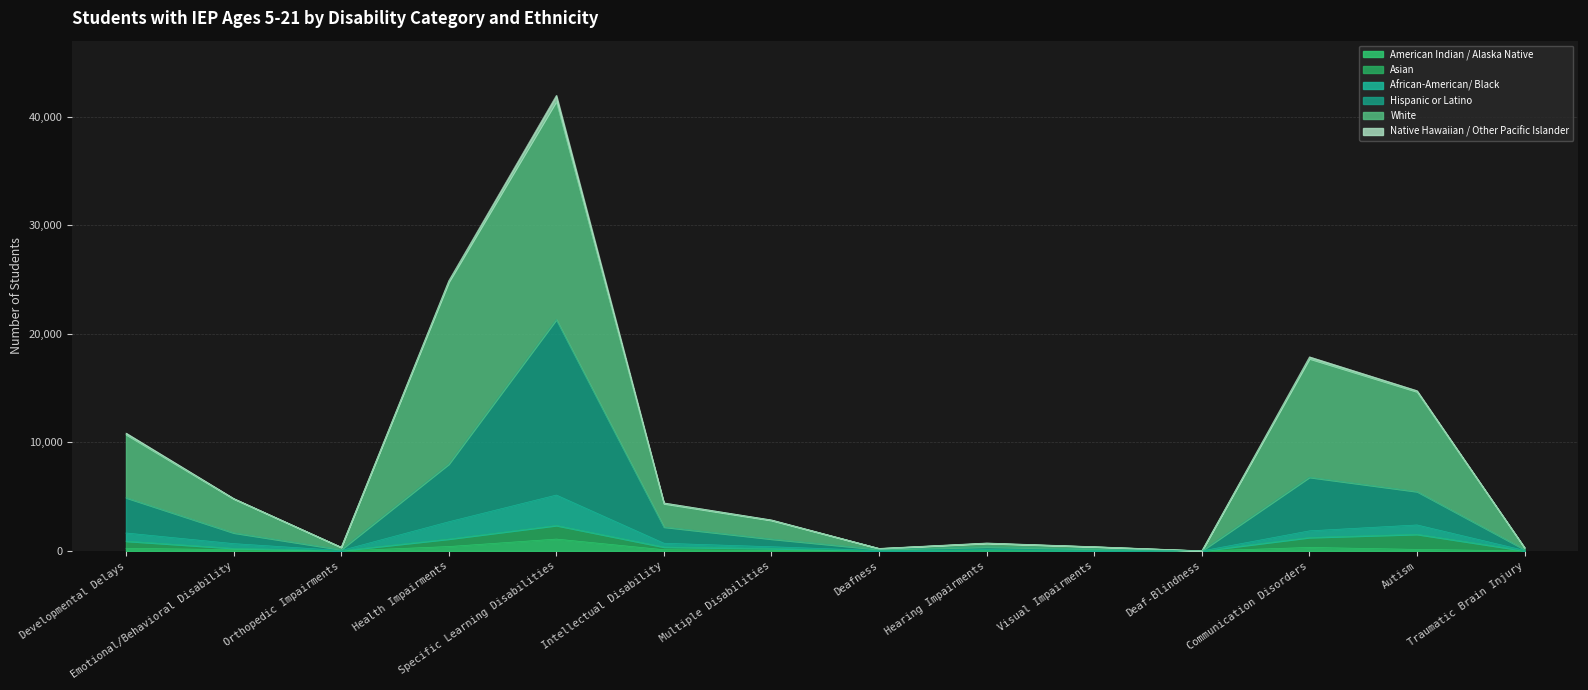

Where does the American Indian / Alaska Native series first go above 117?

Developmental Delays